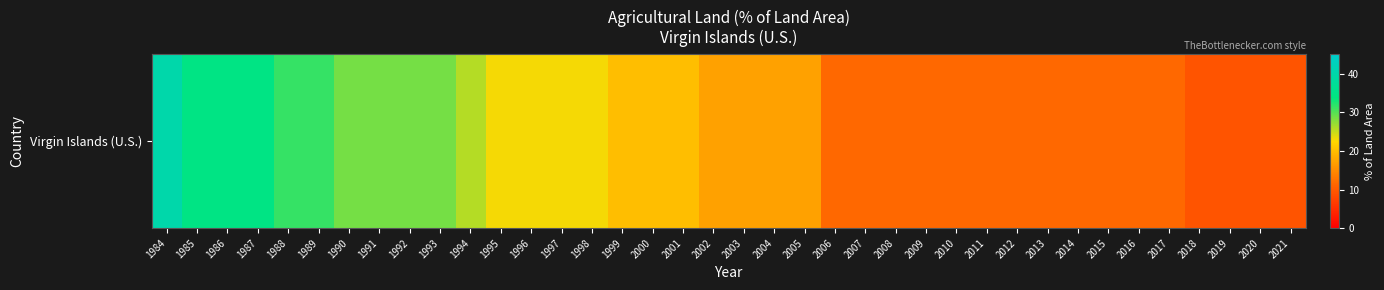

What is the maximum value shown in the chart?

40.0